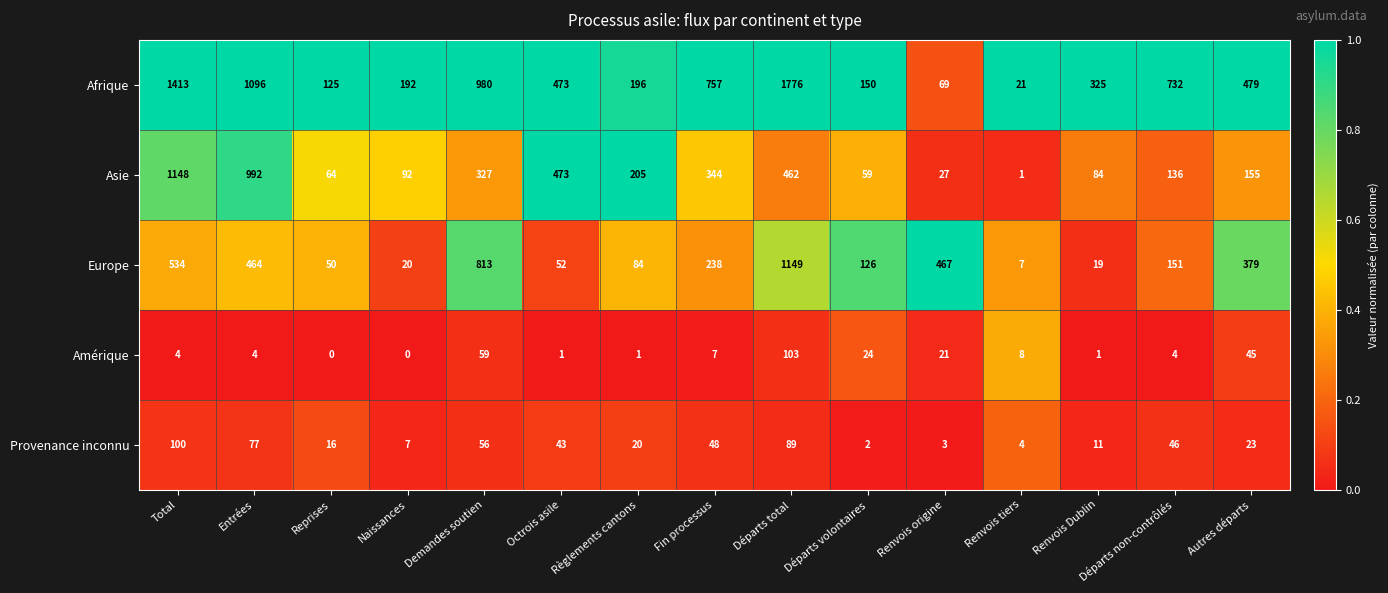

At Reprises, list the series in order from largest to smallest.

Afrique, Asie, Europe, Provenance inconnu, Amérique